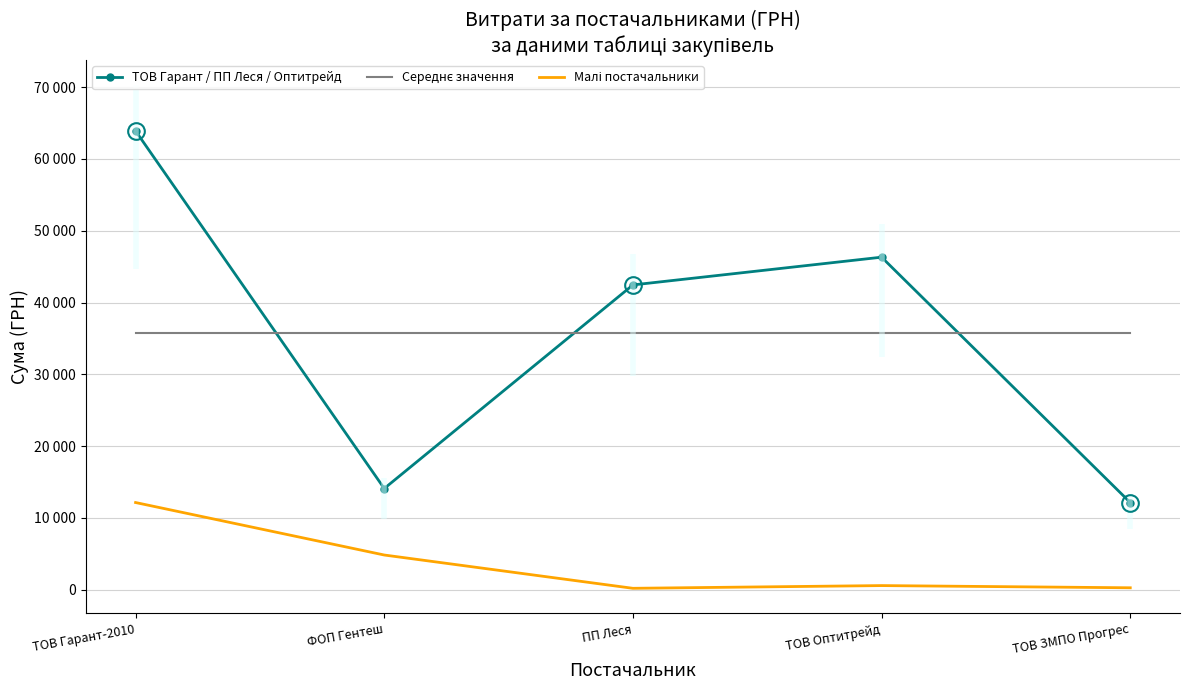

Rank the categories by ТОВ Гарант / ПП Леся / Оптитрейд value from lowest to highest.

ТОВ ЗМПО Прогрес, ФОП Гентеш, ПП Леся, ТОВ Оптитрейд, ТОВ Гарант-2010